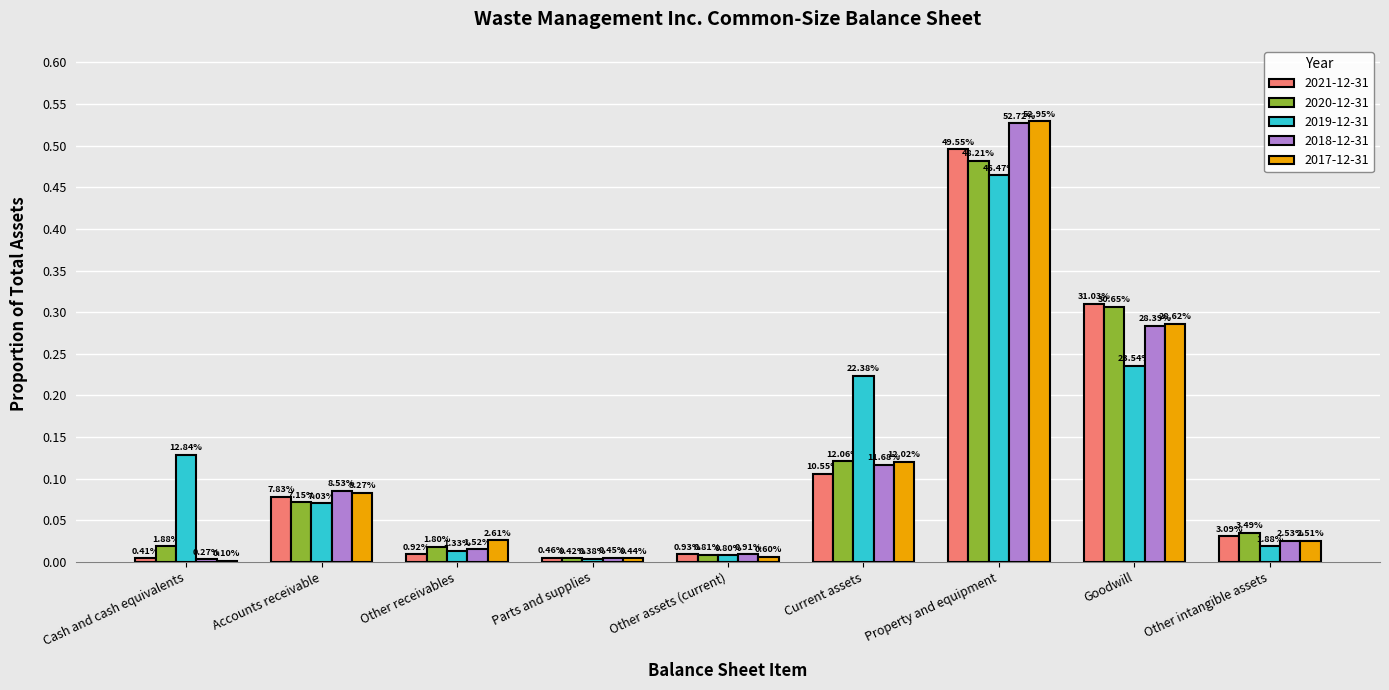

Is it true that 2021-12-31 equals 0.0 at Other receivables?

False